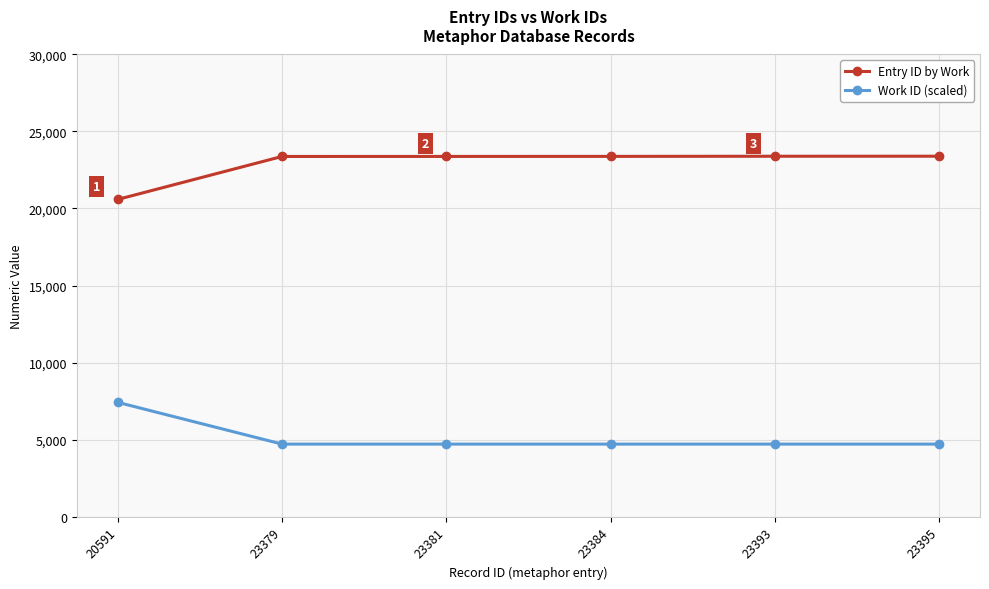

The Work ID (scaled) series shows 4702 at 23395. True or false?

True